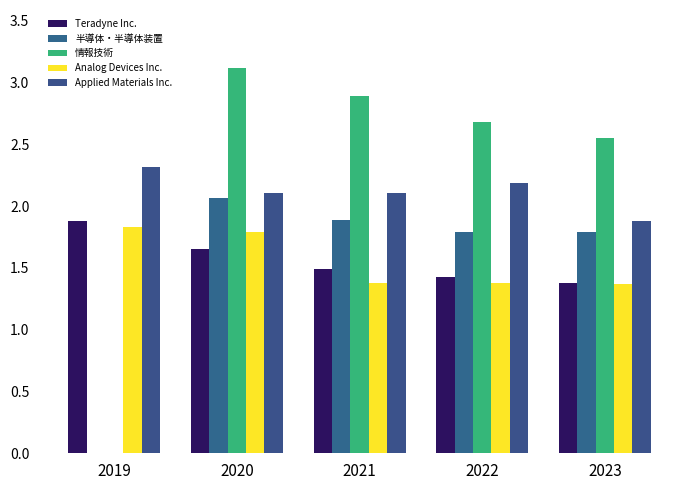

Where is 半導体・半導体装置 nearest to the value 1?

2022